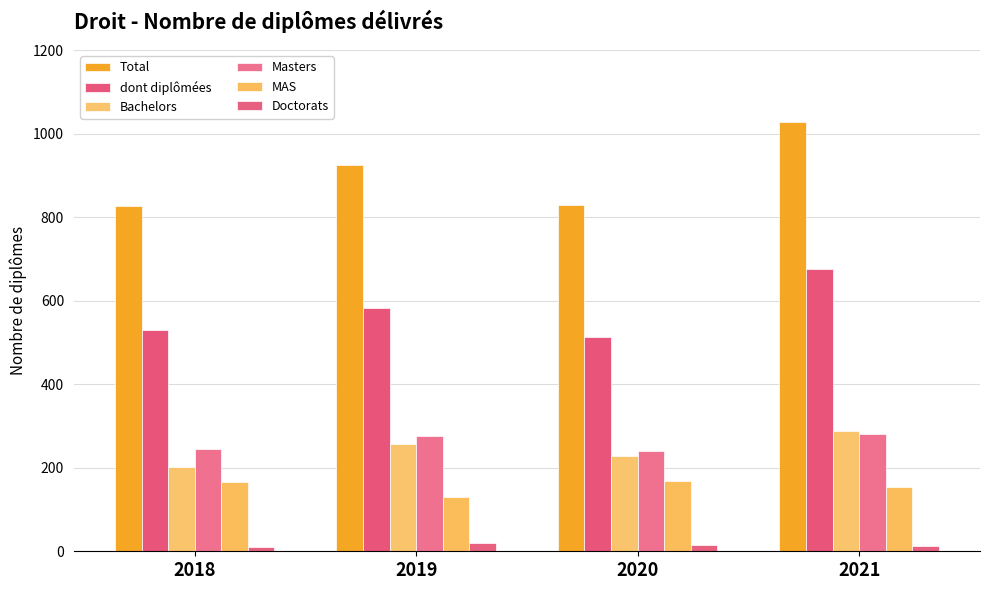

At which category is the sum across all series the highest?

2021